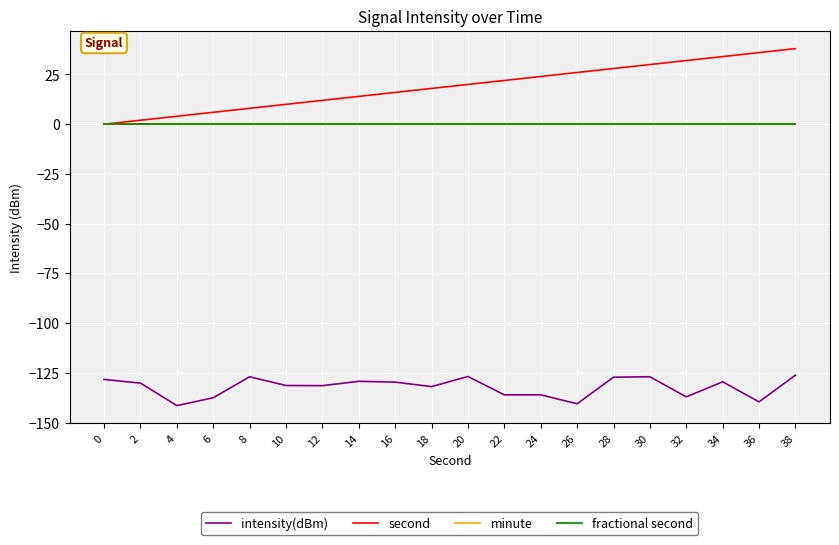

The value of second at 24 is 24.0. True or false?

True